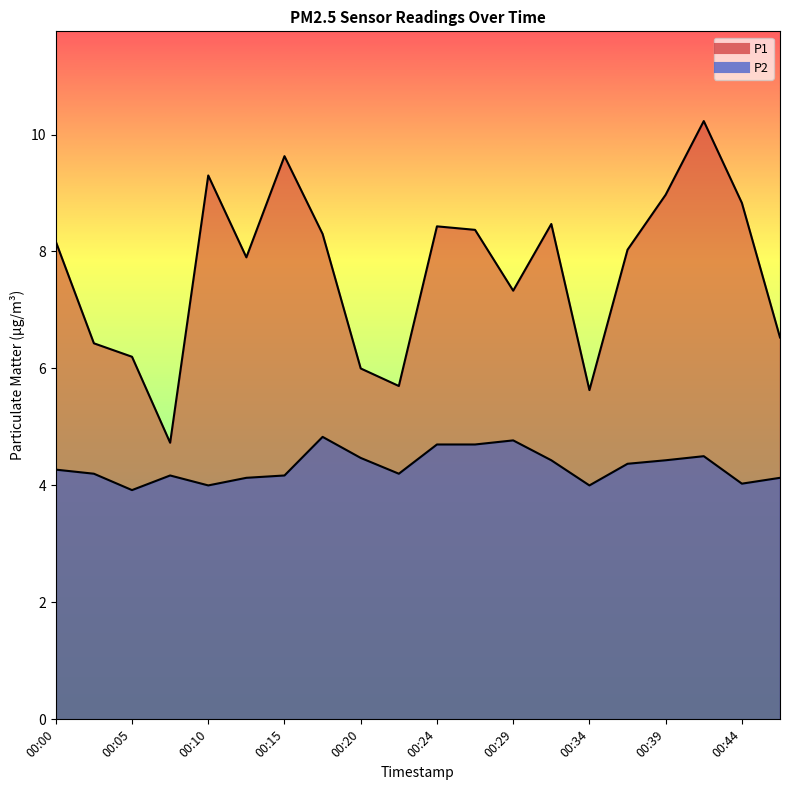

List the series in order of their peak value, highest first.

P1, P2